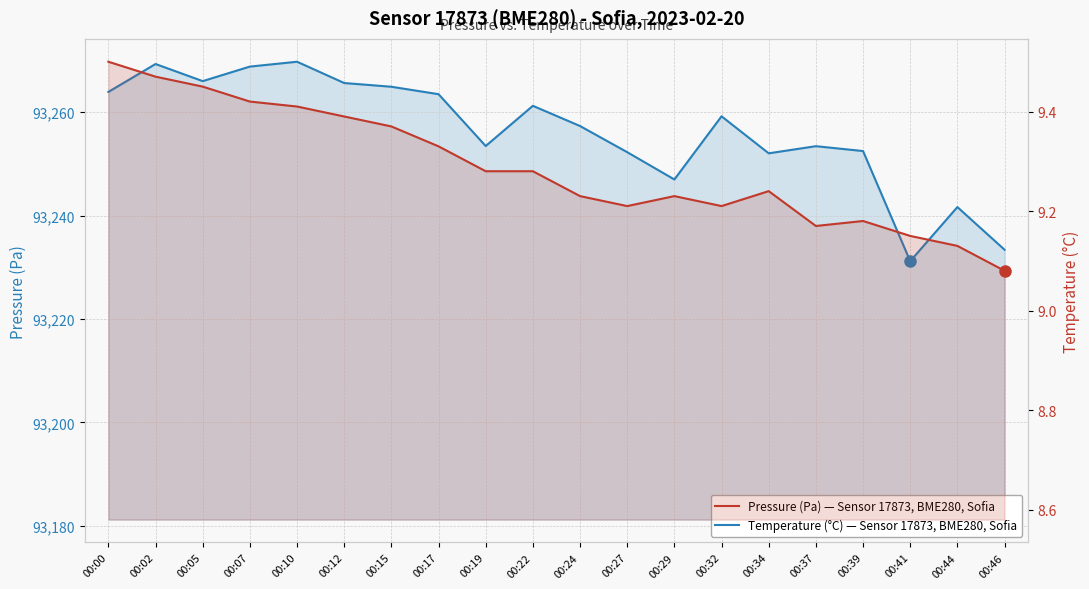

What is the value of the Temperature (°C) point at the 17th from the left?

9.2